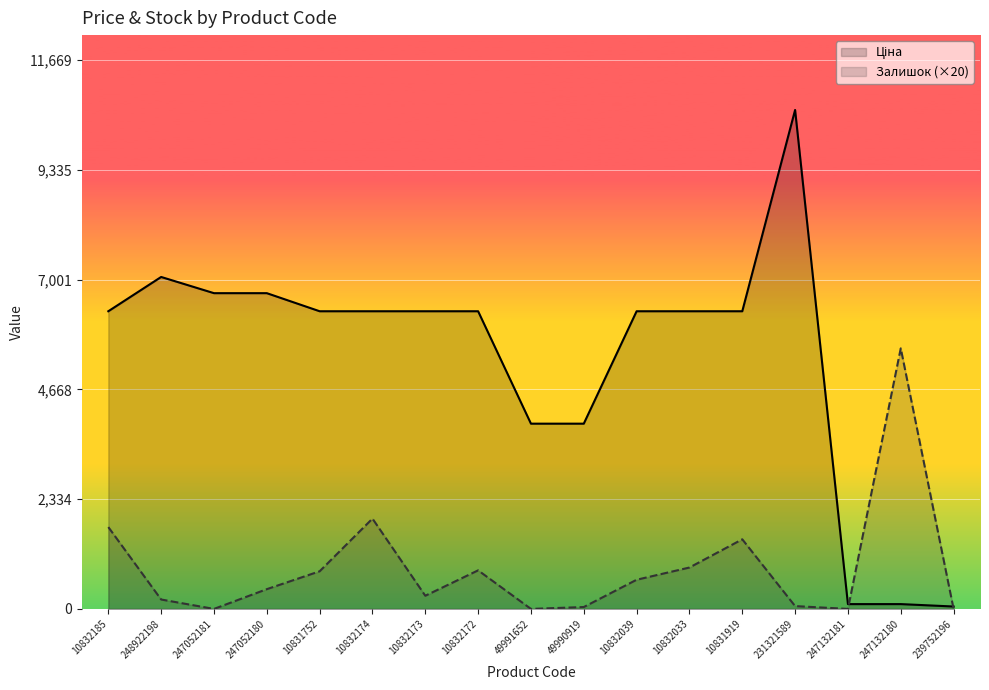

Reading left to right, list all the values displayed in this chart.

Ціна: 6328.7	7057.5	6713.0	6713.0	6328.7	6328.7	6328.7	6328.7	3938.5	3938.5	6328.7	6328.7	6328.7	10608.3	102.3	102.3	51.1
Залишок (×20): 1740.0	200.0	0.0	420.0	800.0	1920.0	280.0	820.0	0.0	40.0	620.0	880.0	1480.0	60.0	0.0	5540.0	0.0